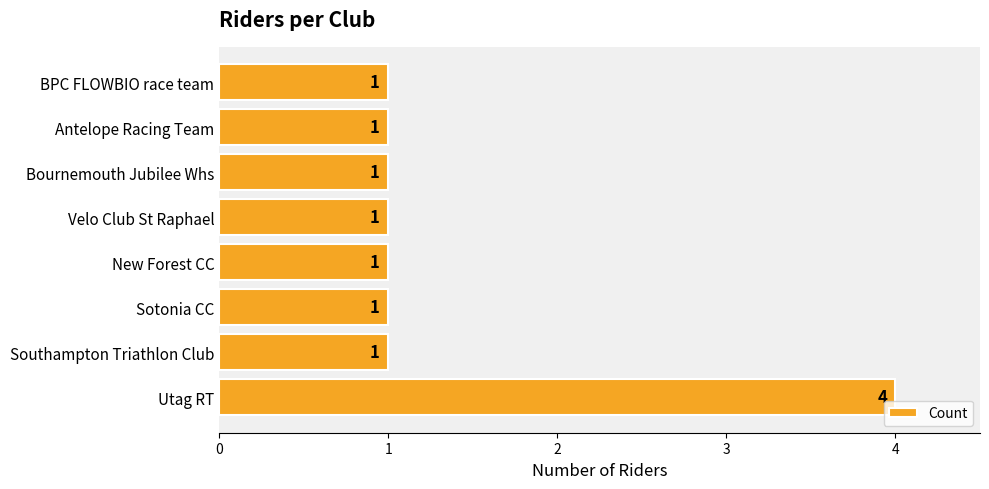

Reading bottom to top, list all the values displayed in this chart.

Utag RT=4	Southampton Triathlon Club=1	Sotonia CC=1	New Forest CC=1	Velo Club St Raphael=1	Bournemouth Jubilee Whs=1	Antelope Racing Team=1	BPC FLOWBIO race team=1